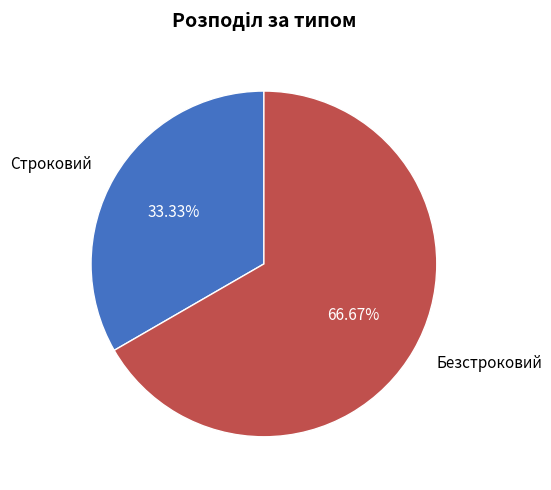

To the nearest percent, what percentage of the pie is Строковий?

33%